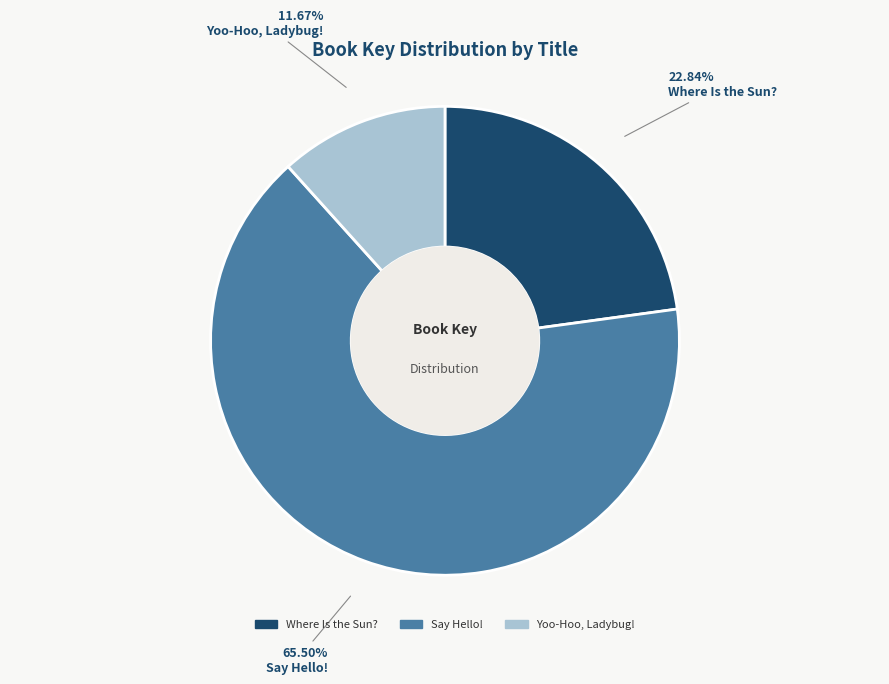

Rank the categories by value from lowest to highest.

Yoo-Hoo, Ladybug!, Where Is the Sun?, Say Hello!